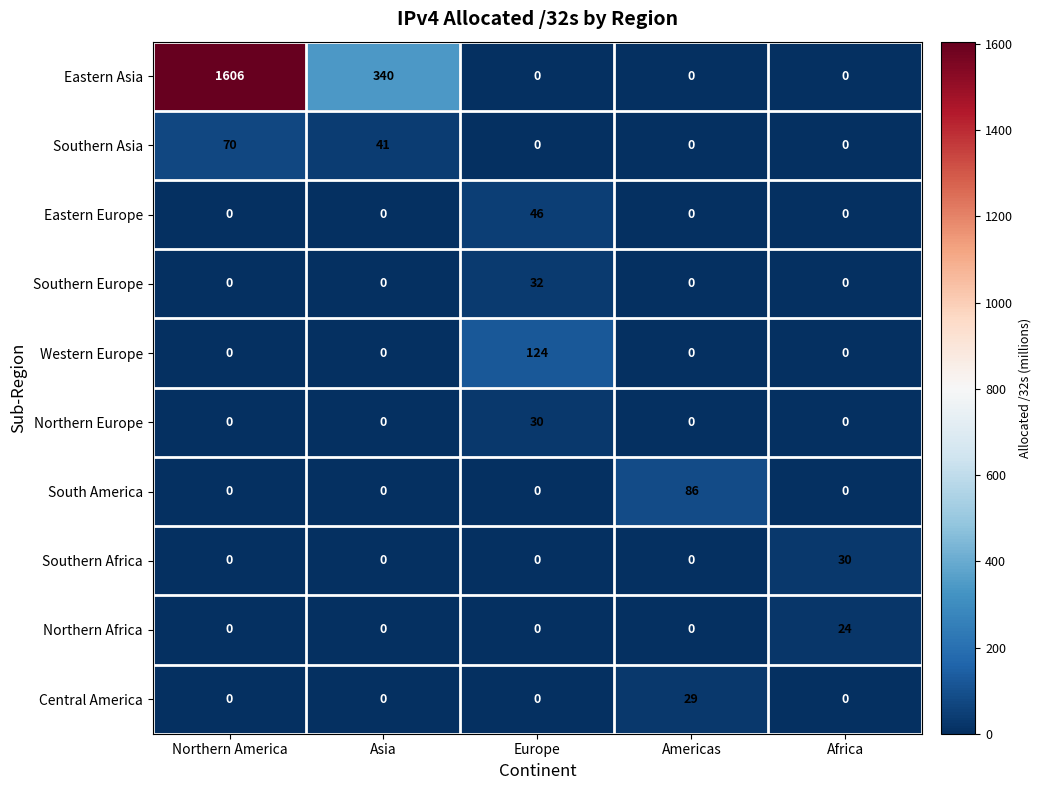

How many series are shown in this chart?

10